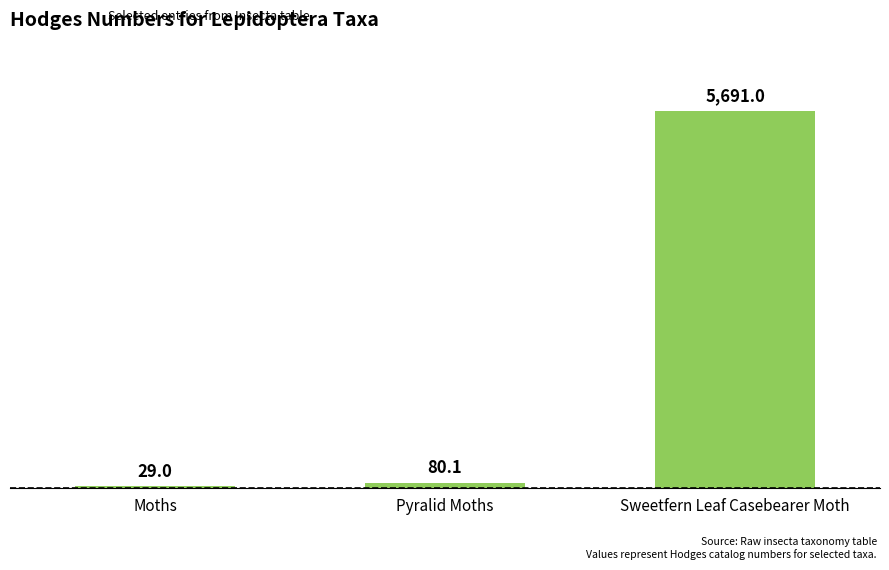

Reading left to right, transcribe all the data shown in this chart.

Moths=29.0	Pyralid Moths=80.1	Sweetfern Leaf Casebearer Moth=5691.0